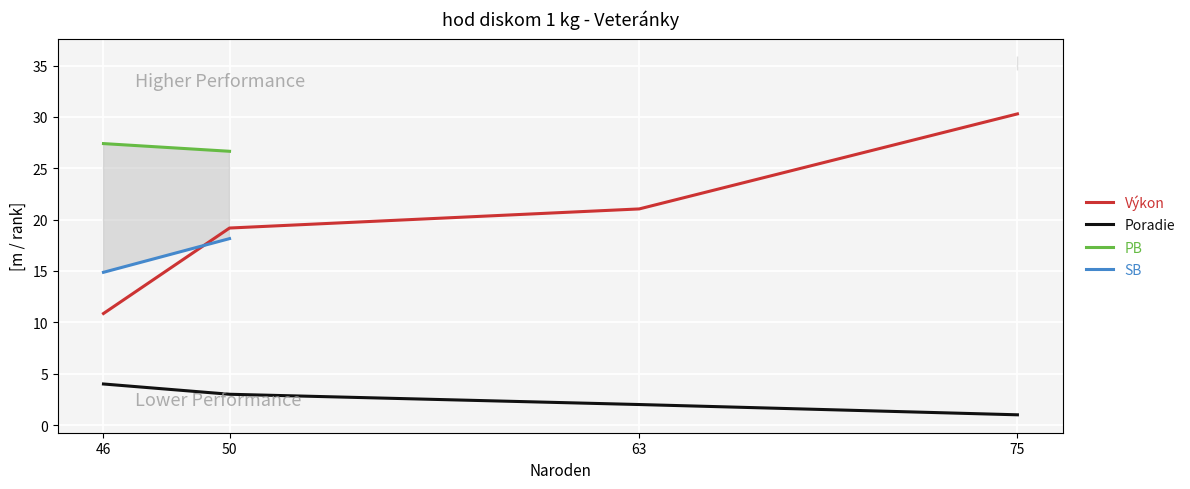

True or false: Poradie and Výkon cross at least once.

False